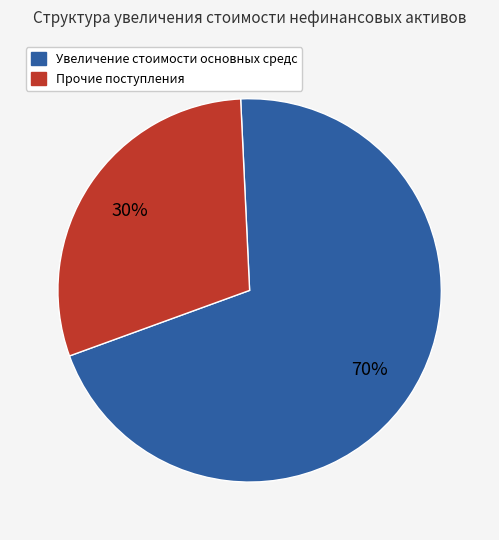

To the nearest percent, what is the difference between the largest and smallest slice percentages?

40%